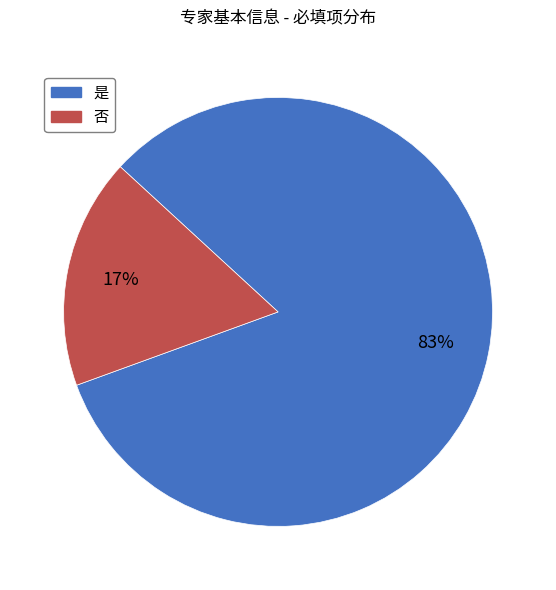

Combined, do 是 and 否 account for over 50%?

Yes